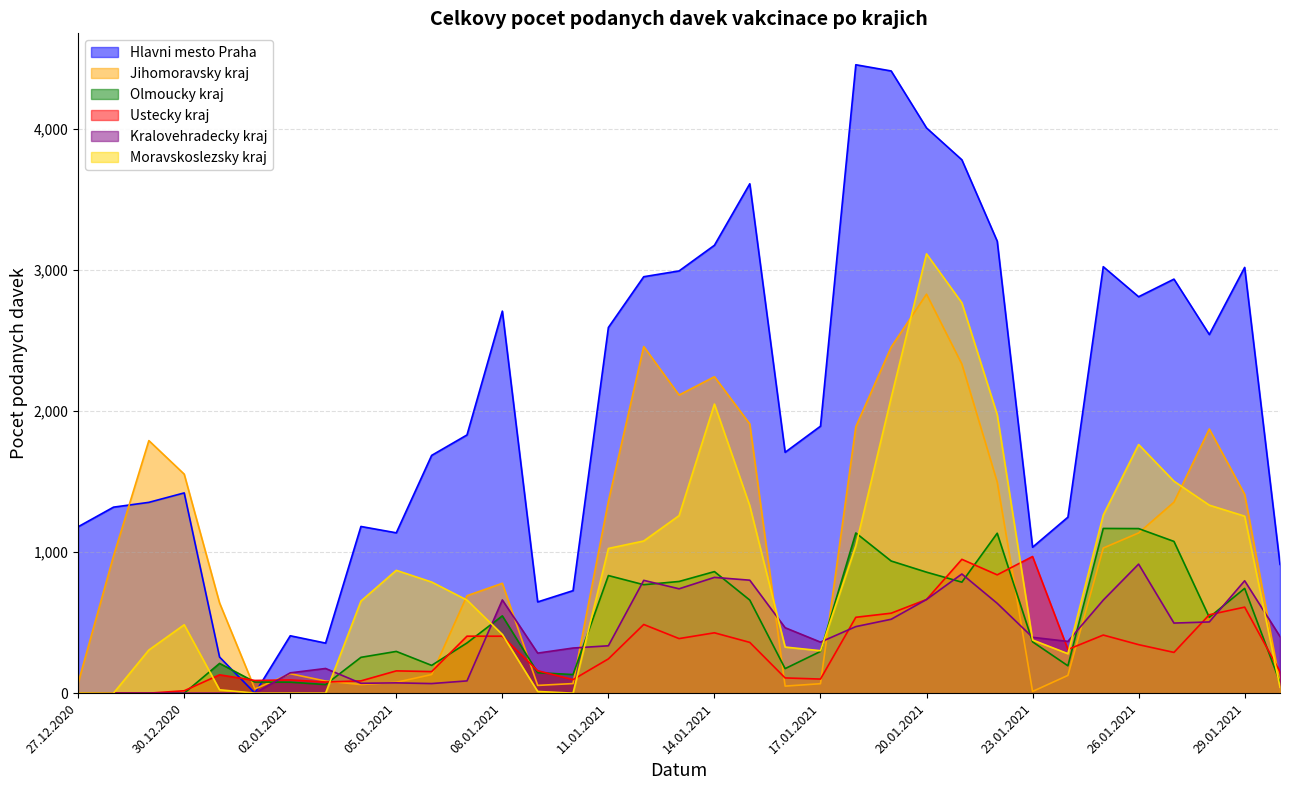

What is the difference between the second highest and second lowest values in the Kralovehradecky kraj series?

845